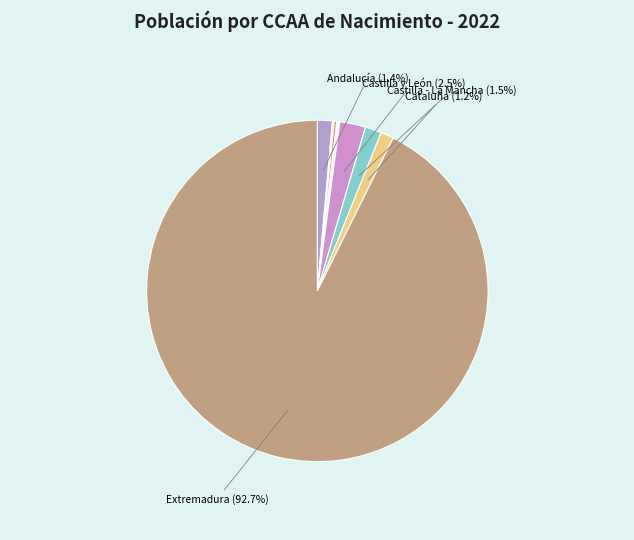

How many segments does this pie chart have?

10